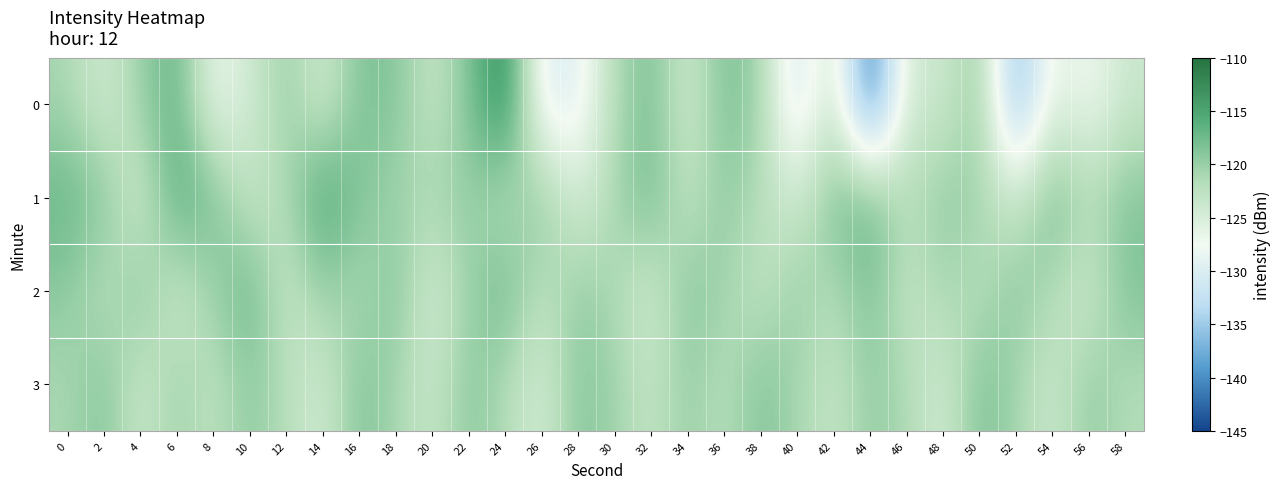

What is the difference between the highest and lowest values at 34?

5.6